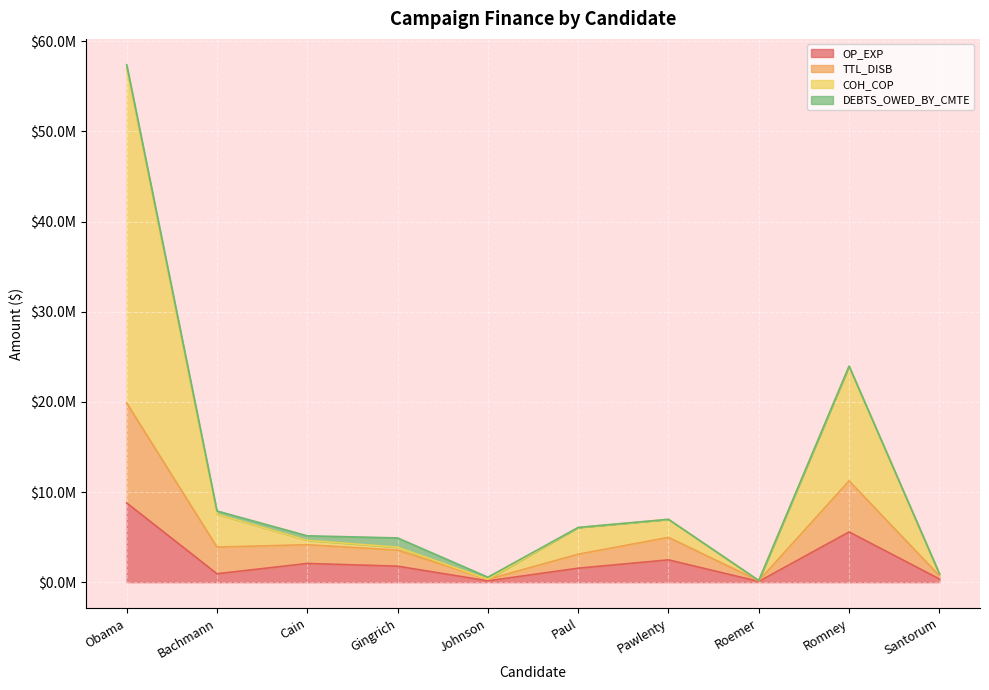

At which category is the sum across all series the highest?

Obama